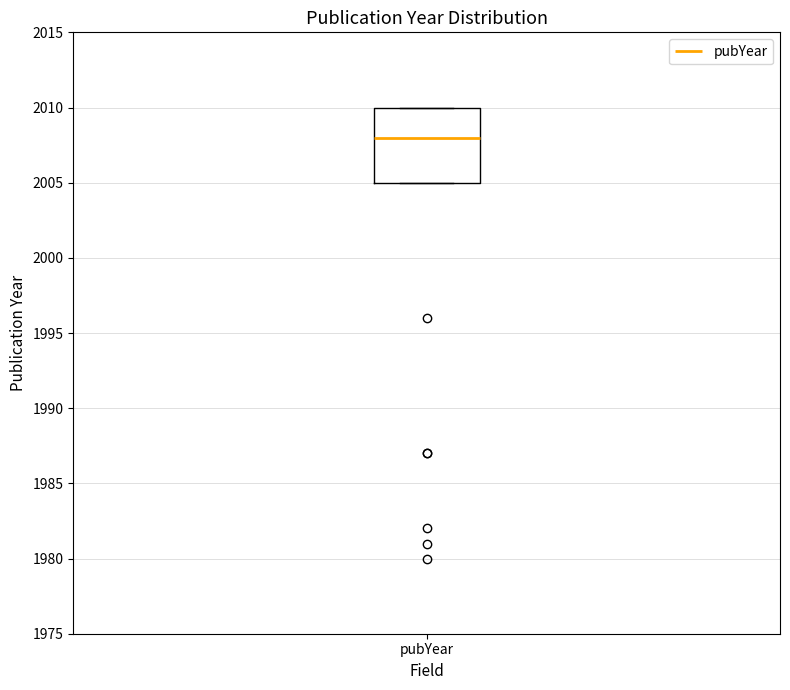

Read this box plot against the y-axis: the position of the median line, the range covered by the box, and the ends of both whiskers. The values are not printed on the chart, so give them approximately, as read against the axis.

median 2008, box 2005 to 2010, whiskers 2005 to 2010